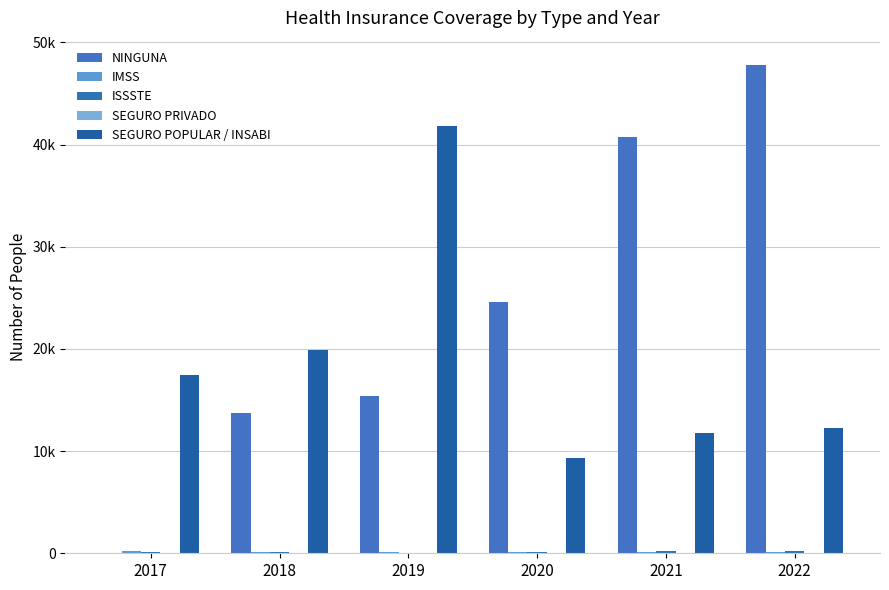

Reading left to right, extract all data points from this chart.

NINGUNA: 2017=0	2018=13679	2019=15367	2020=24581	2021=40773	2022=47774
IMSS: 2017=191	2018=117	2019=100	2020=118	2021=150	2022=102
ISSSTE: 2017=118	2018=78	2019=73	2020=157	2021=189	2022=212
SEGURO PRIVADO: 2017=46	2018=19	2019=34	2020=4	2021=2	2022=1
SEGURO POPULAR / INSABI: 2017=17430	2018=19909	2019=41784	2020=9277	2021=11798	2022=12255